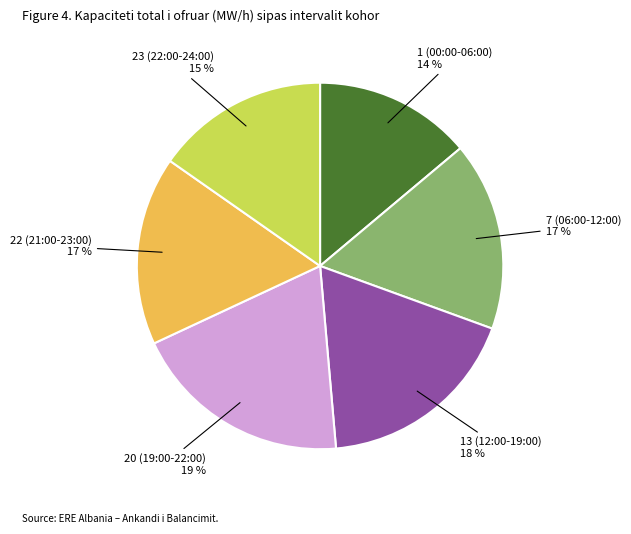

How many slices are in this pie chart?

6